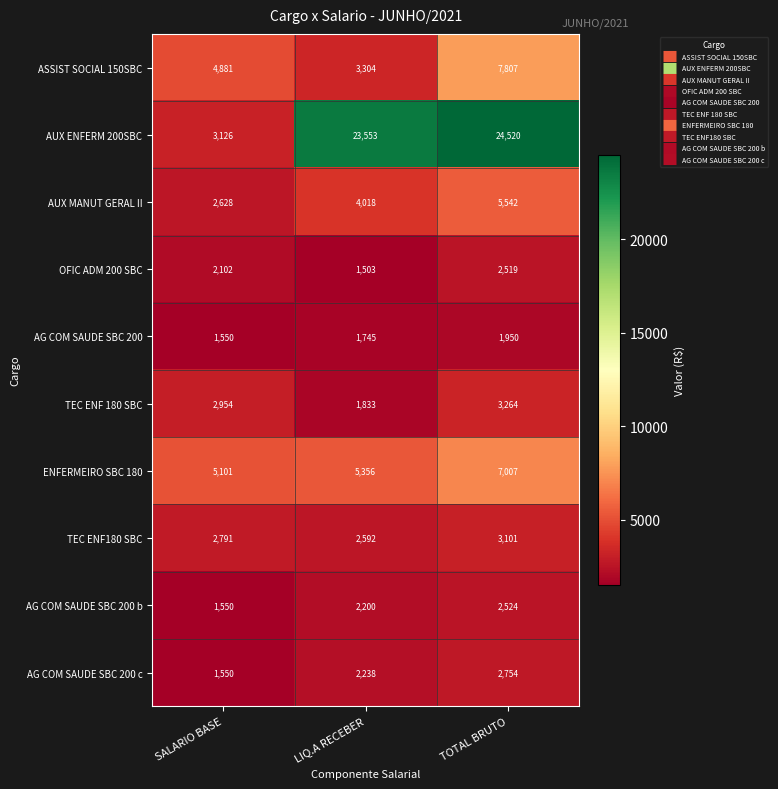

What is the sum of the AG COM SAUDE SBC 200 values at SALARIO BASE and TOTAL BRUTO?

3500